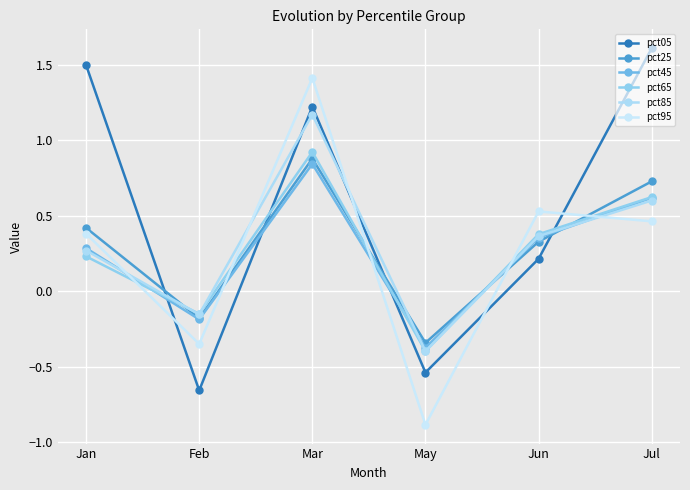

List the series in order of their peak value, lowest first.

pct45, pct25, pct65, pct85, pct95, pct05